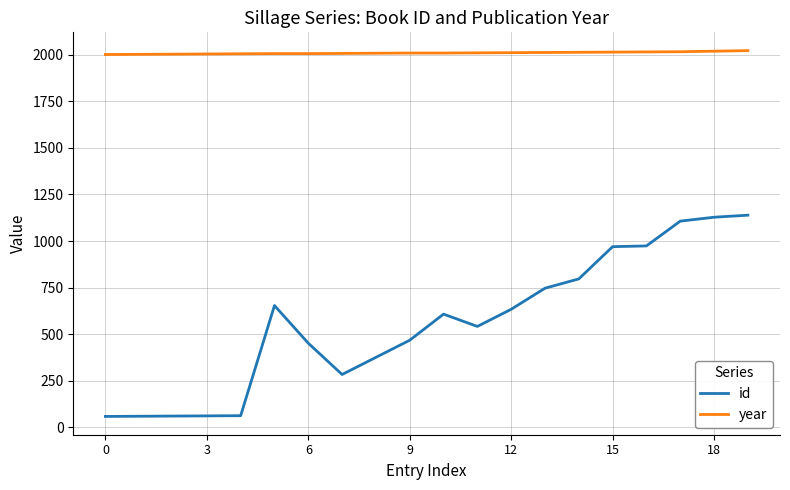

Rank the series by their average value, from lowest to highest.

id, year